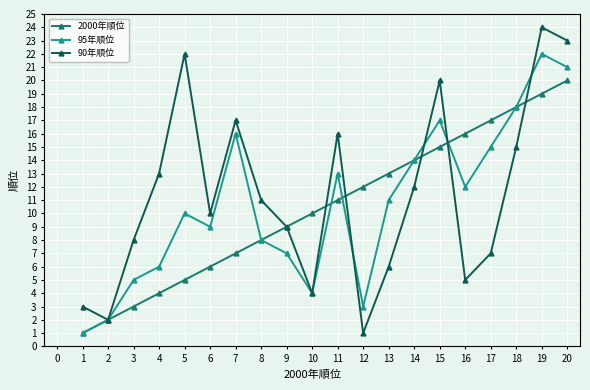

True or false: 95年順位 and 2000年順位 cross at least once.

True